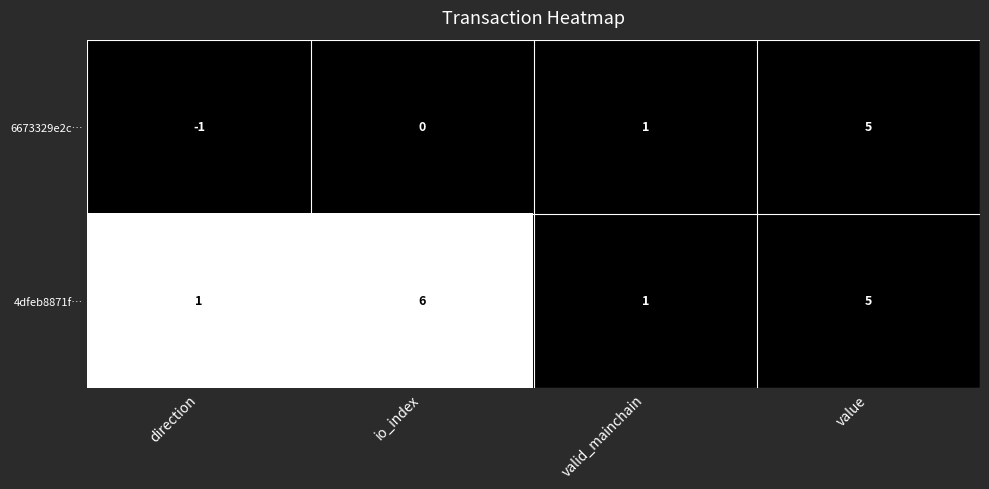

What is the average value of the 4dfeb8871f… series?

3